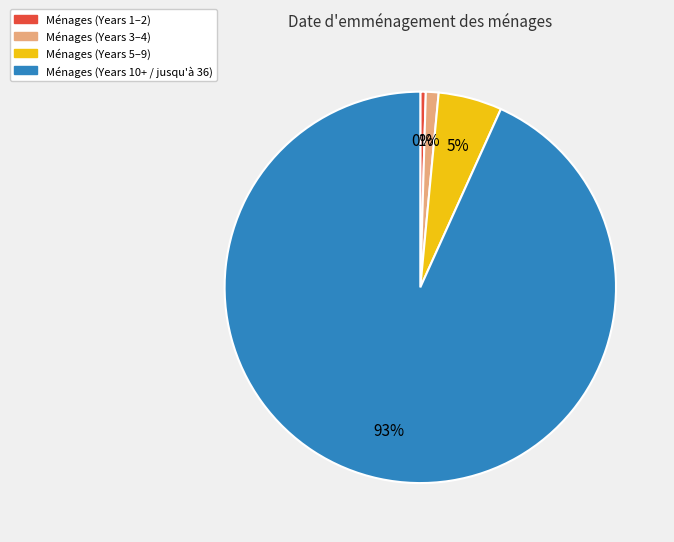

Does any single category account for the majority?

Yes